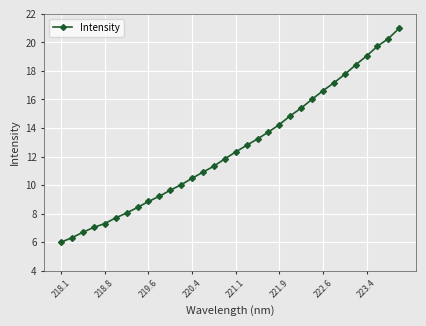

What is the average value?

12.6